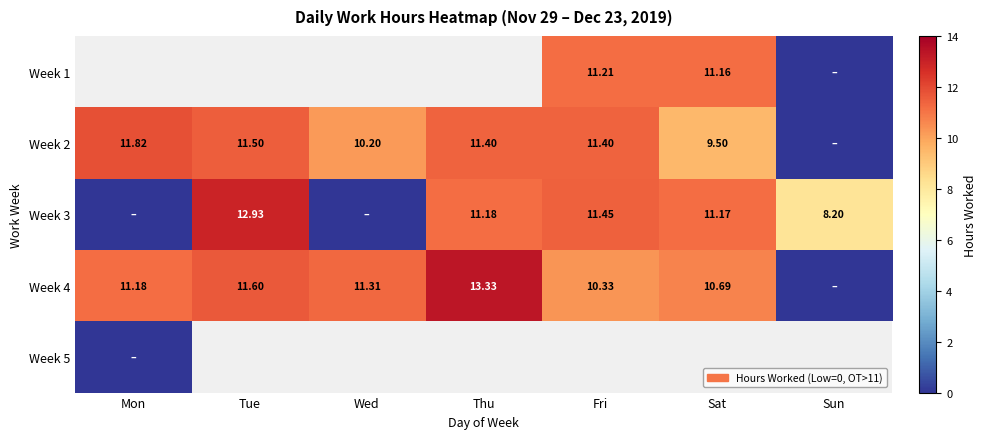

Which category has the highest value in the Week 3 series?

Tue